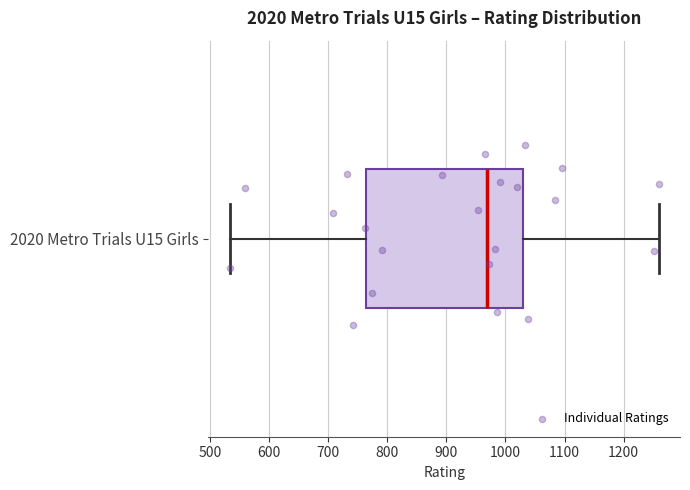

Read this box plot against the x-axis: the position of the median line, the range covered by the box, and the ends of both whiskers. The values are not printed on the chart, so give them approximately, as read against the axis.

median 970, box 770 to 1030, whiskers 530 to 1260